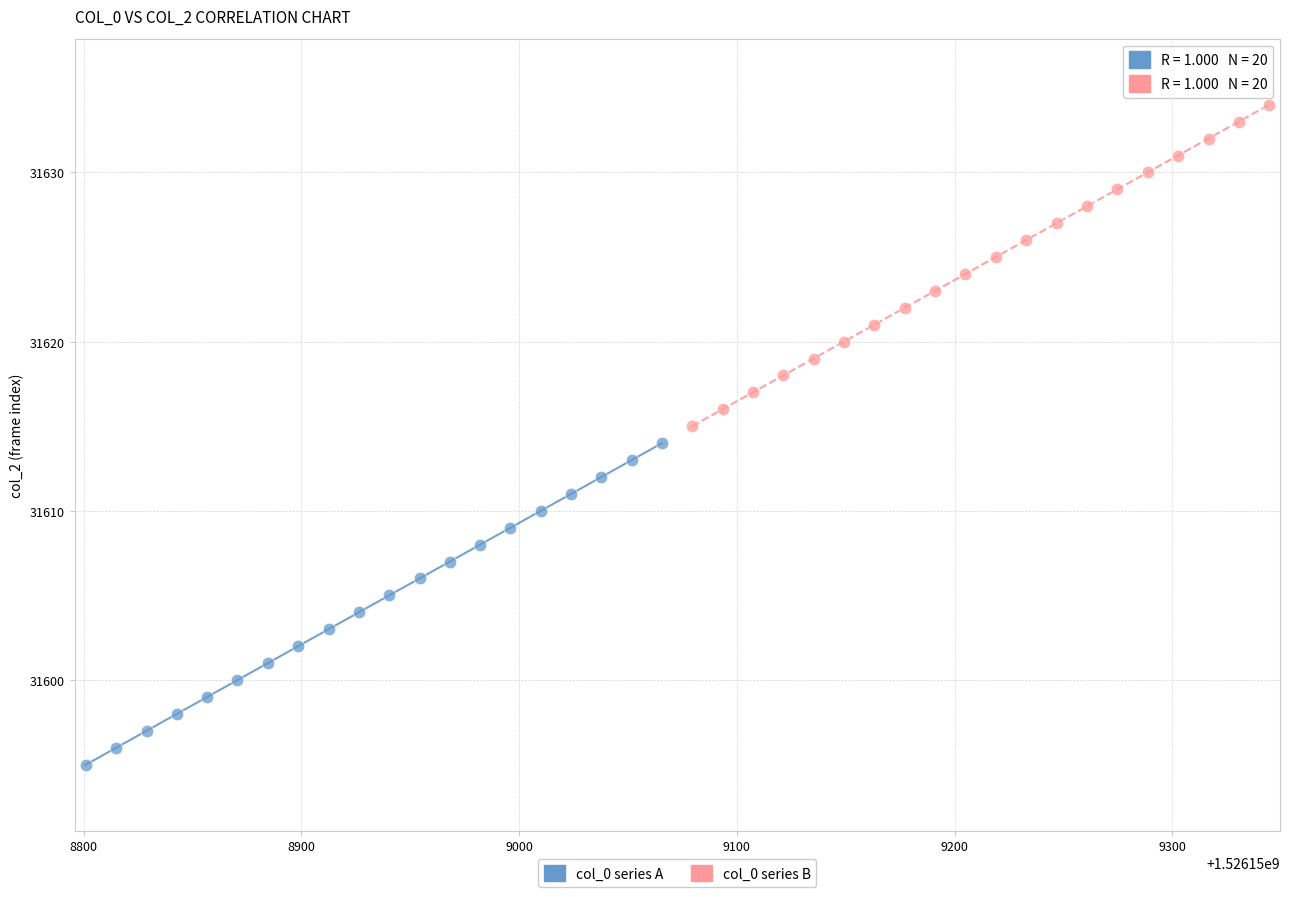

Which series contains the highest Y value?

col_0 series B